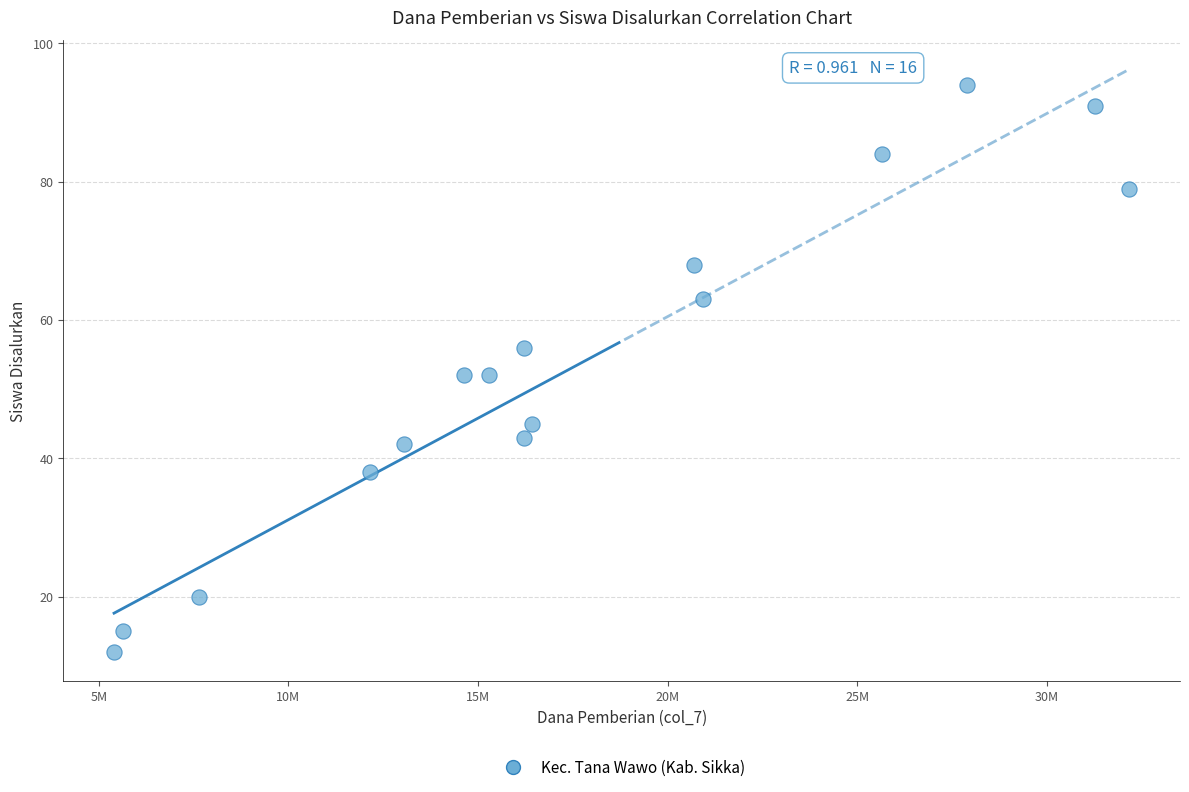

What is the range of Y values (max minus min)?

82